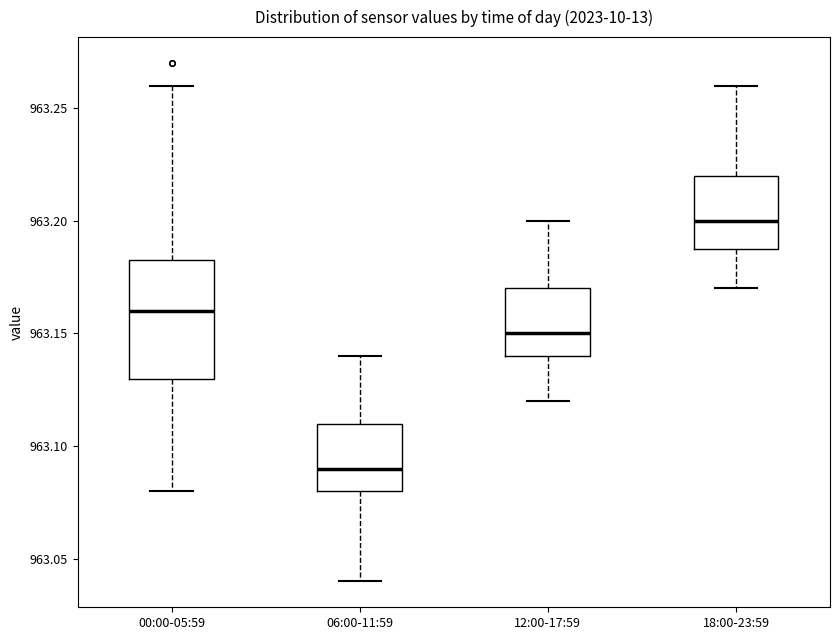

Reading left to right, read every box against the y-axis: the position of its median line, the range the box covers, and the ends of its whiskers. The values are not printed on the chart, so give them approximately, as read against the axis.

00:00-05:59: median 963.160, box 963.130 to 963.185, whiskers 963.080 to 963.260
06:00-11:59: median 963.090, box 963.080 to 963.110, whiskers 963.040 to 963.140
12:00-17:59: median 963.150, box 963.140 to 963.170, whiskers 963.120 to 963.200
18:00-23:59: median 963.200, box 963.190 to 963.220, whiskers 963.170 to 963.260